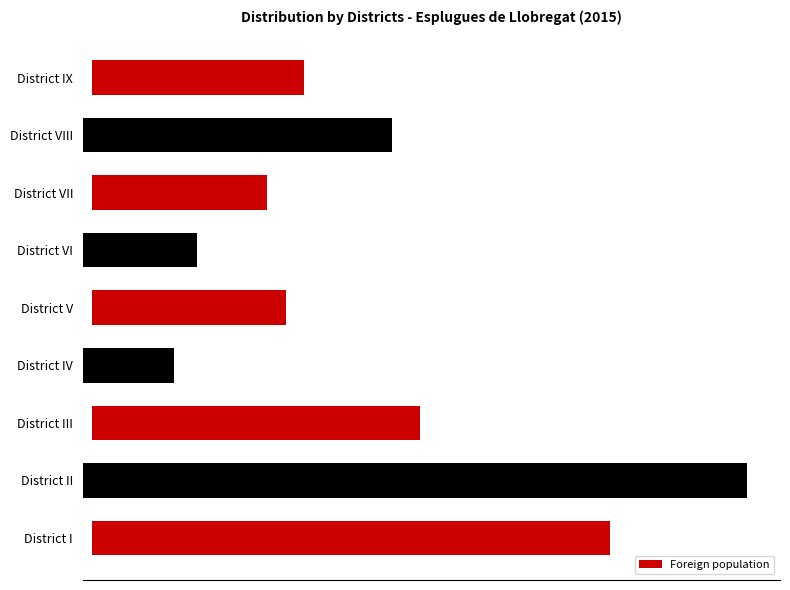

Count the number of categories in the chart.

9